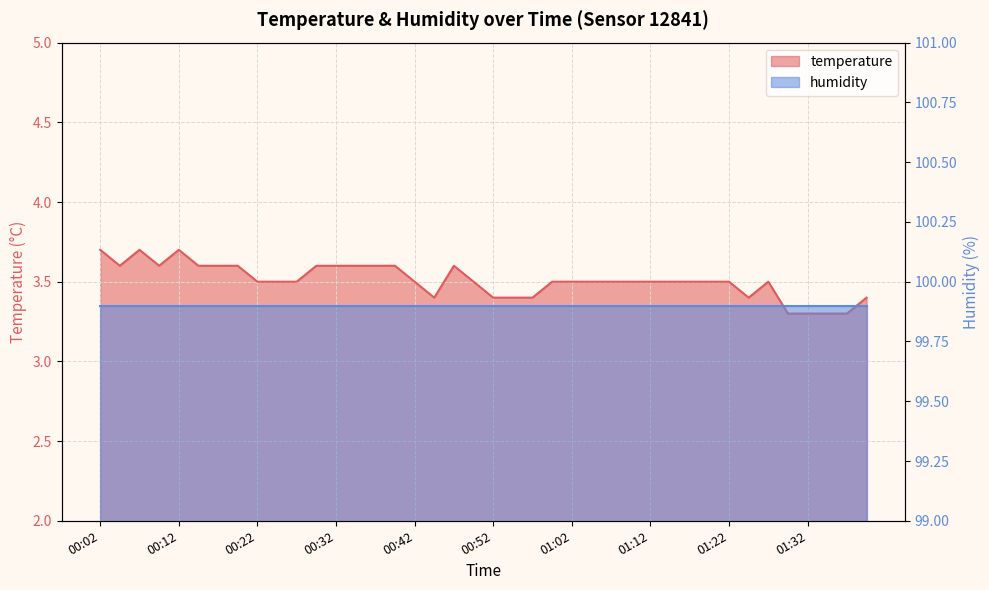

What is the change in value from 00:30 to 01:22?

-0.1